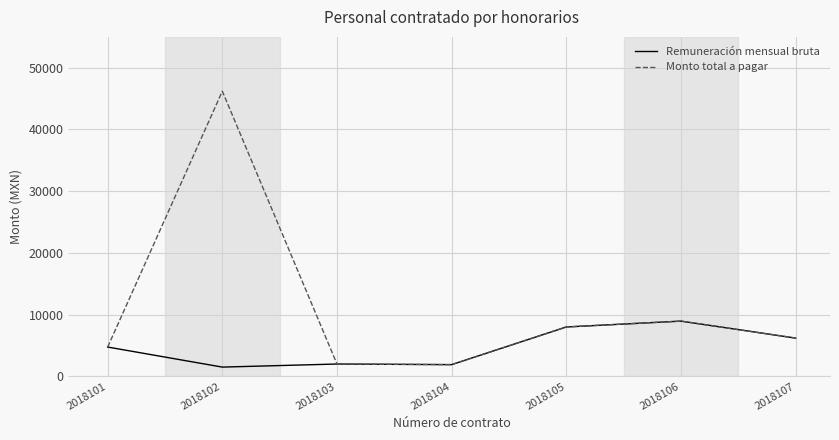

List the series in order of their peak value, lowest first.

Remuneración mensual bruta, Monto total a pagar